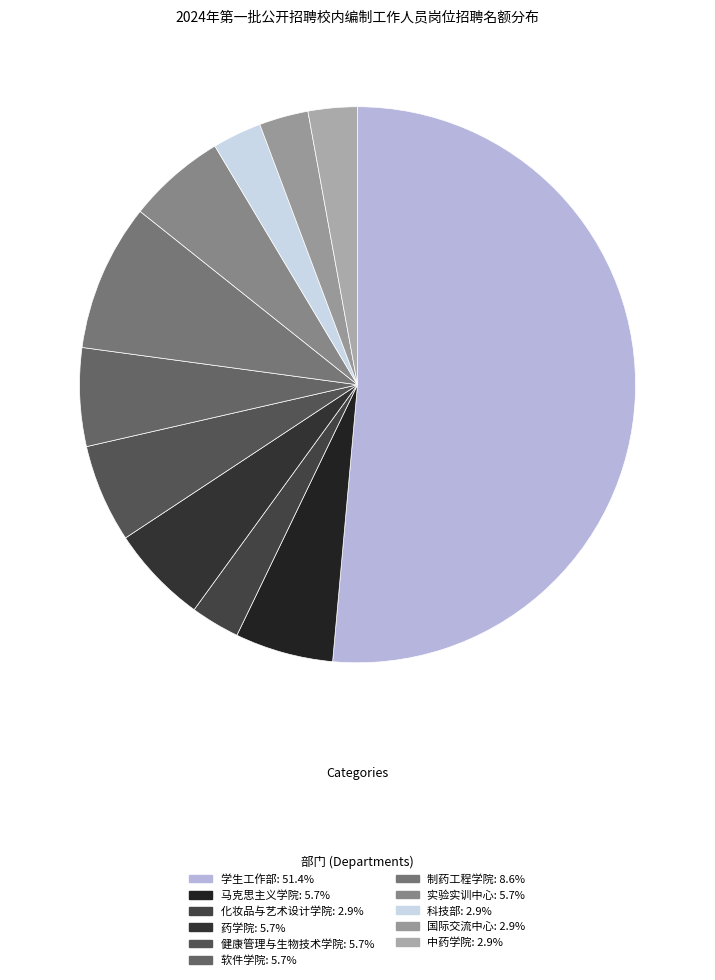

How many segments does this pie chart have?

11